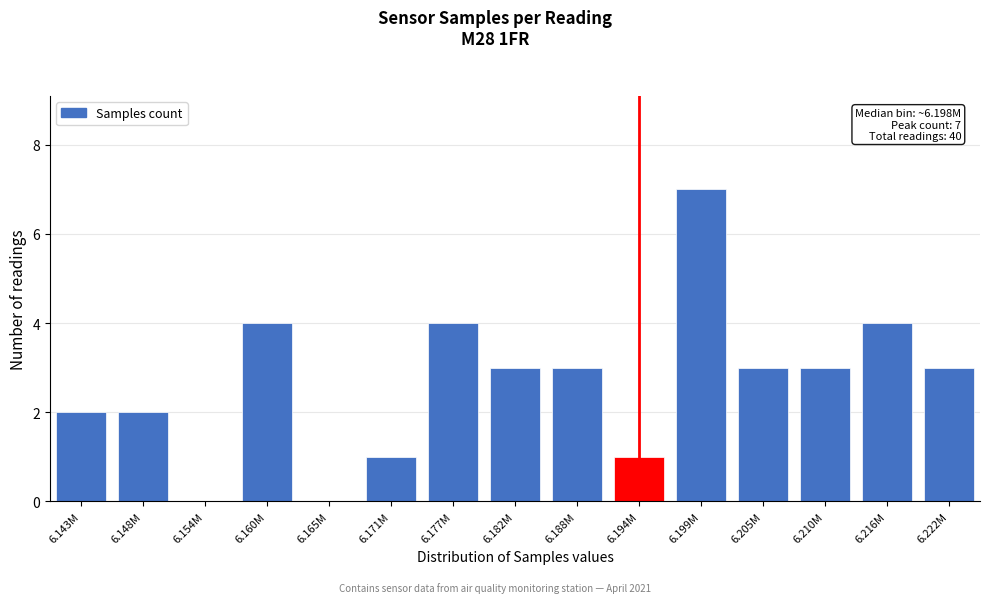

Reading left to right, list all the values displayed in this chart.

6.143M=2	6.148M=2	6.154M=0	6.160M=4	6.165M=0	6.171M=1	6.177M=4	6.182M=3	6.188M=3	6.194M=1	6.199M=7	6.205M=3	6.210M=3	6.216M=4	6.222M=3